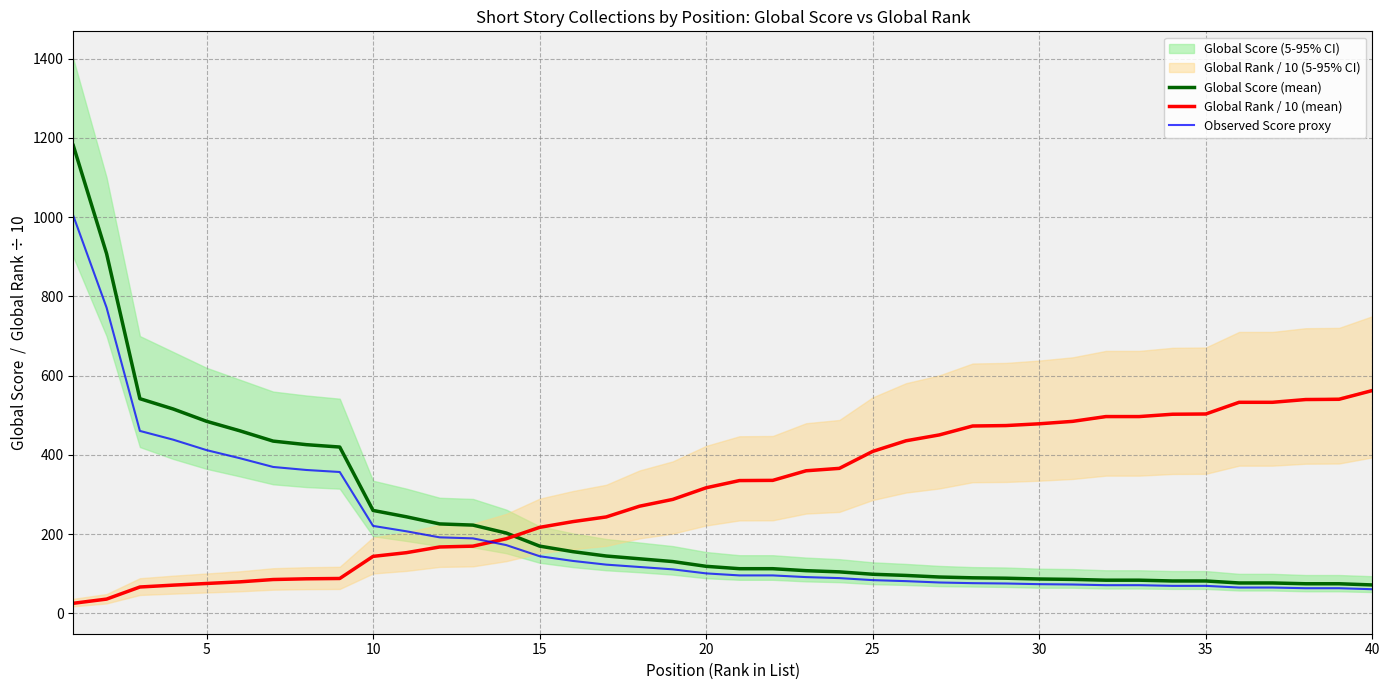

How many data points in Global Rank / 10 (mean) are less than 335?

20